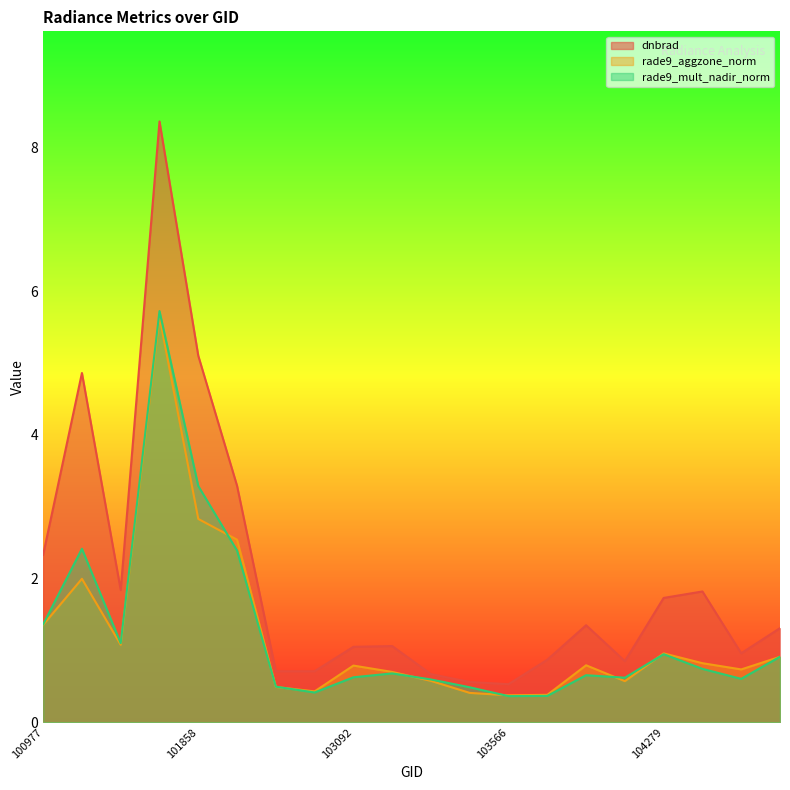

True or false: rade9_aggzone_norm and rade9_mult_nadir_norm cross at least once.

True